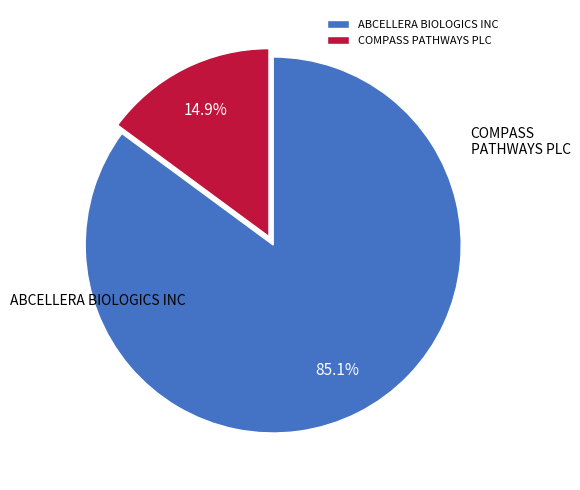

What is the smallest slice in the pie chart?

COMPASS PATHWAYS PLC